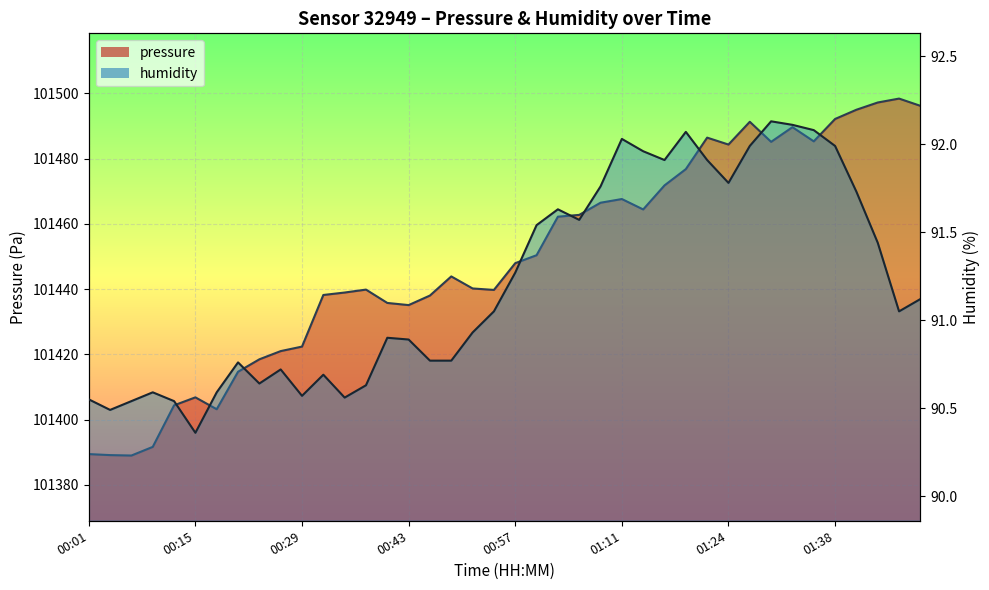

What is the difference between the maximum and minimum values in the humidity series?

1.8